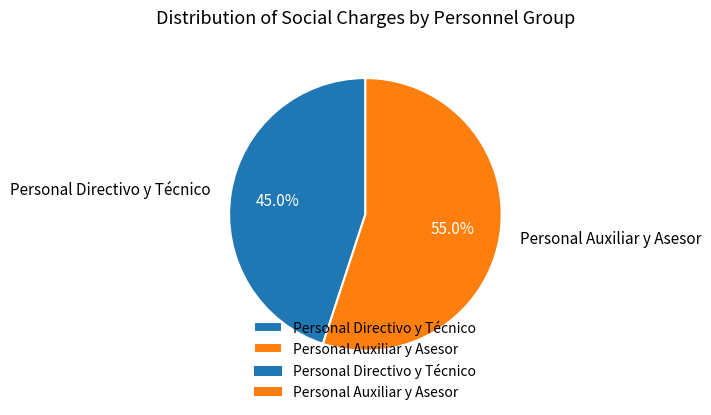

Combined, what portion of the pie is Personal Directivo y Técnico and Personal Auxiliar y Asesor?

100.0%